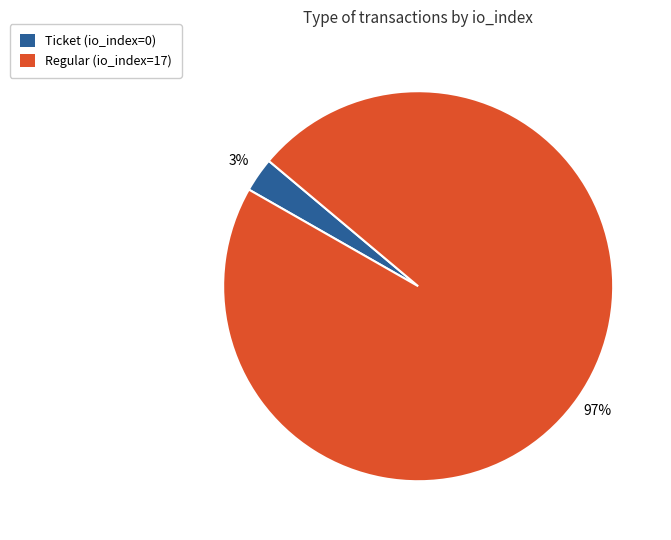

Which has a higher value, Ticket (io_index=0) or Regular (io_index=17)?

Regular (io_index=17)